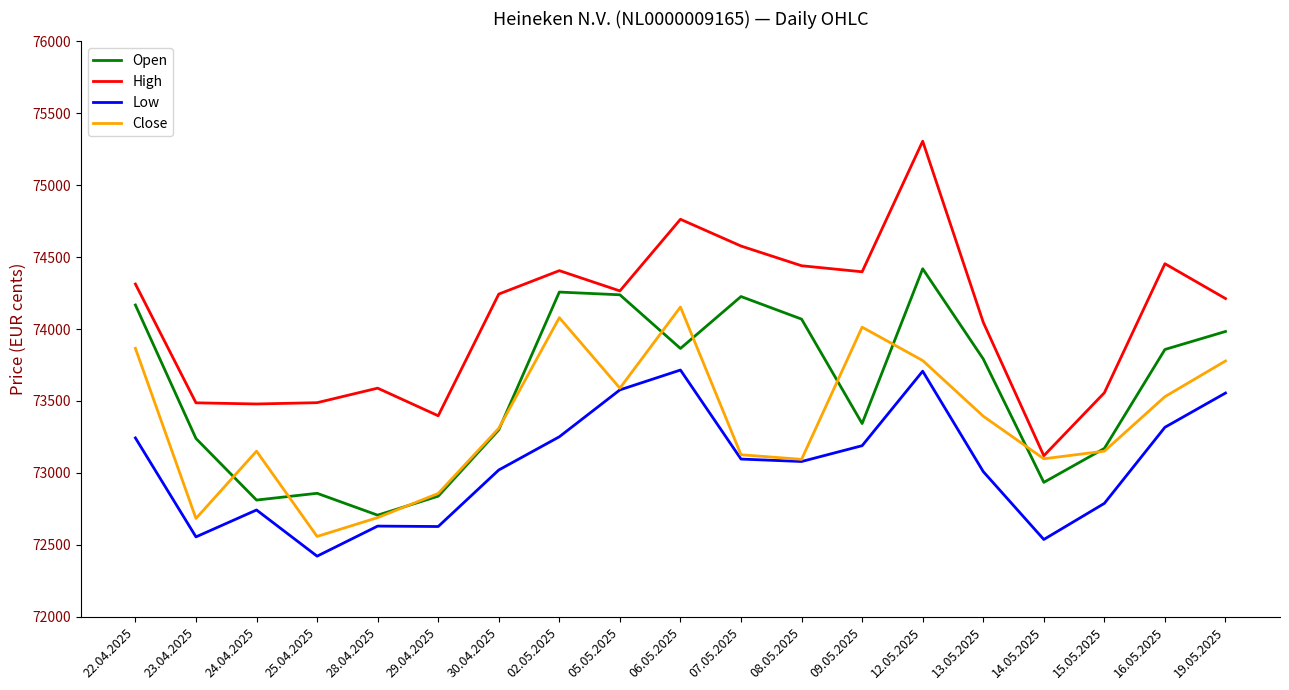

What value does the Open series have at 28.04.2025?

72706